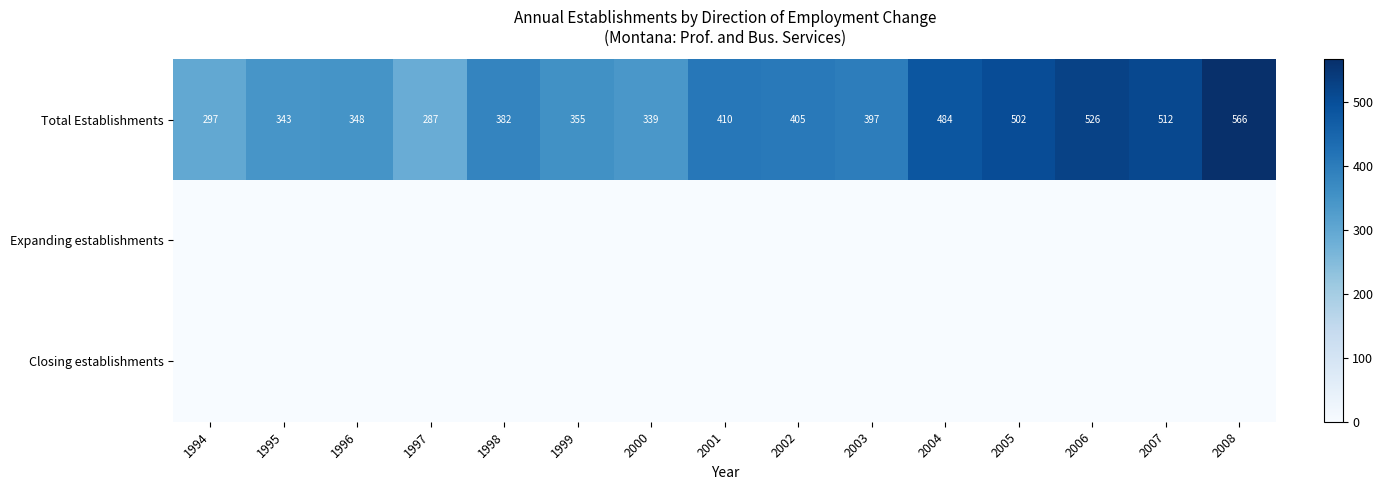

What is the difference between the highest and lowest values at 2004?

484